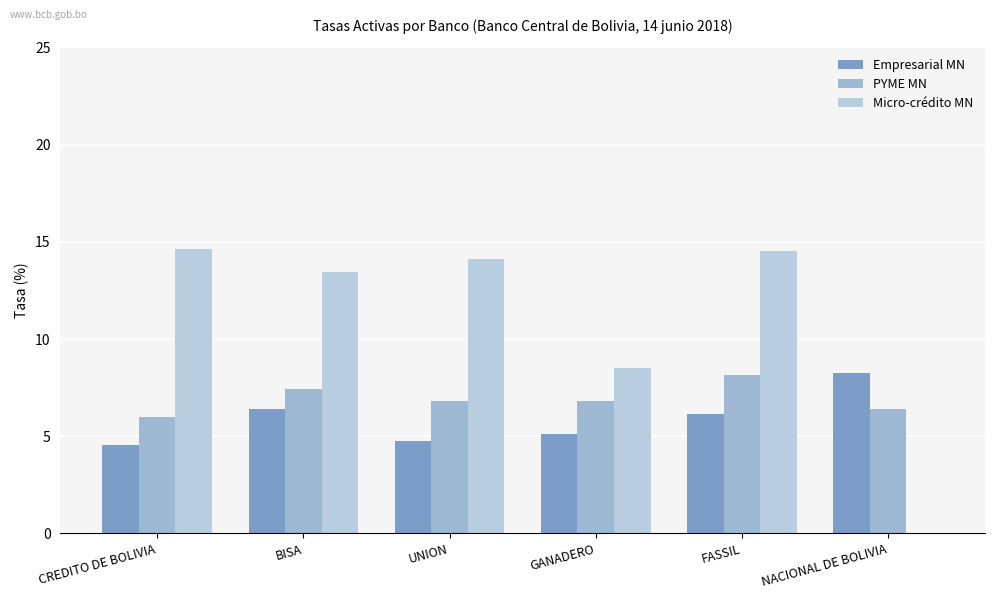

What is the maximum value for Micro-crédito MN?

14.6